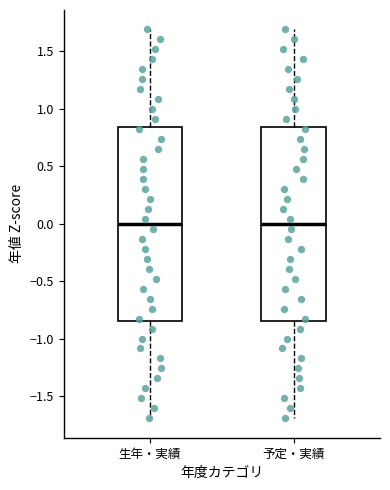

Where does the median line of the box for 生年・実績 sit on the y-axis? The values are not printed on the chart, so give them approximately, as read against the axis.

0.00